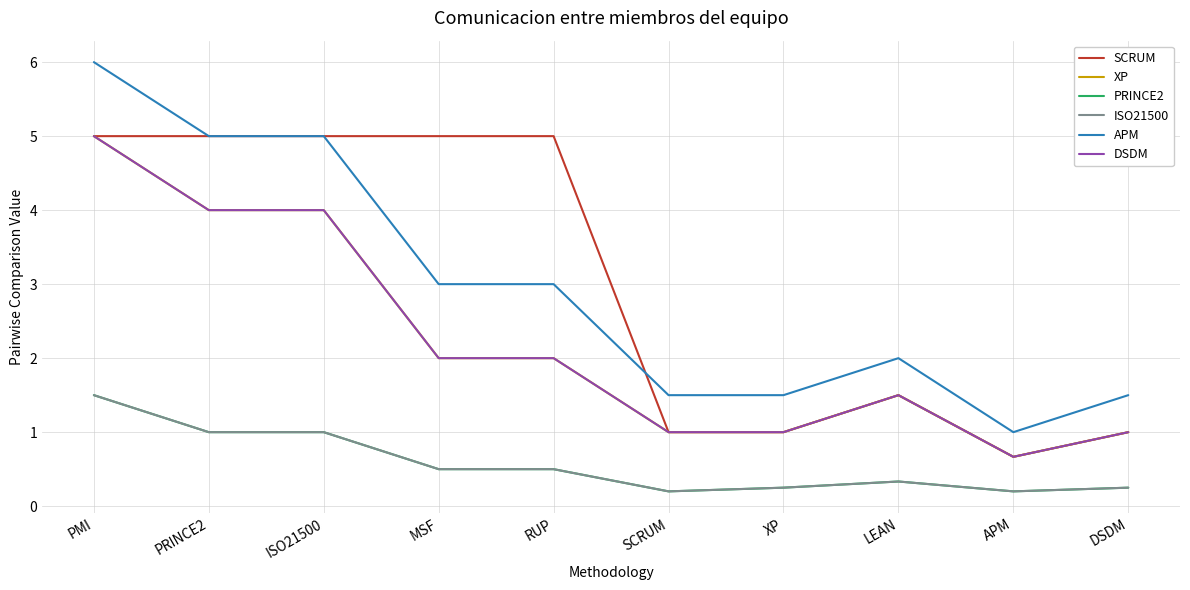

Which category has the highest value in the SCRUM series?

PMI